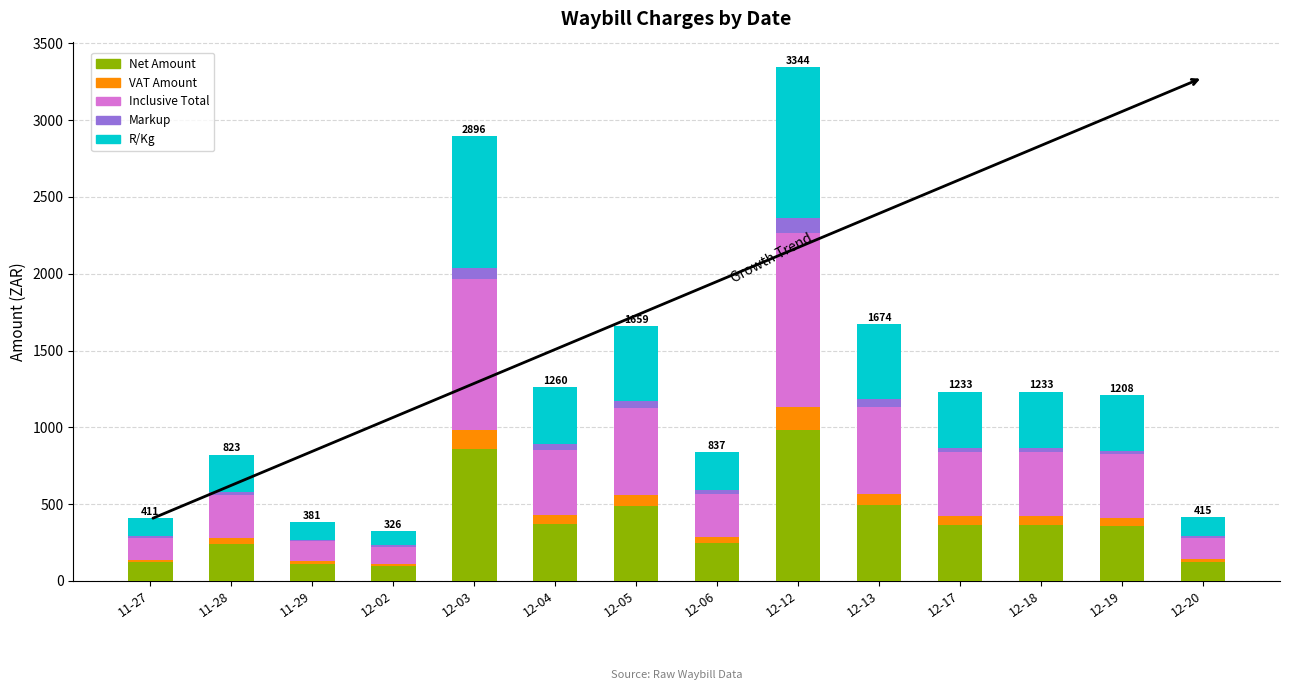

What is the average value of the Net Amount series?

373.0